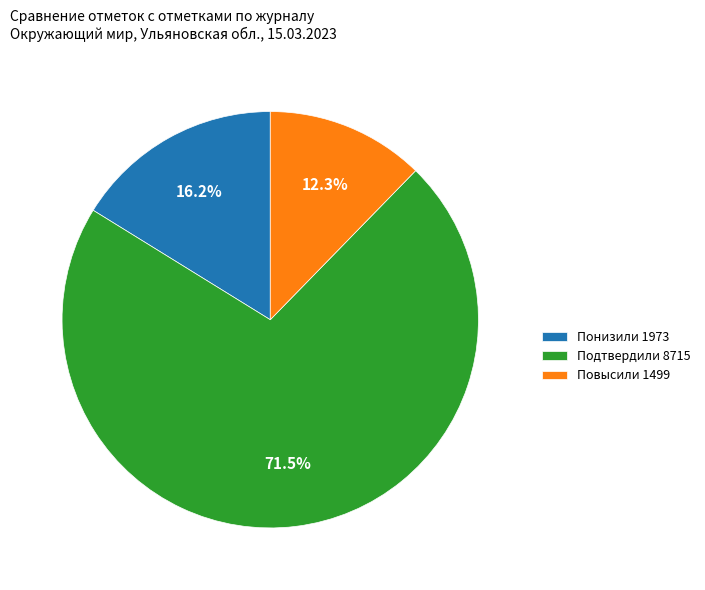

Between Подтвердили 8715 and Понизили 1973, which is larger?

Подтвердили 8715